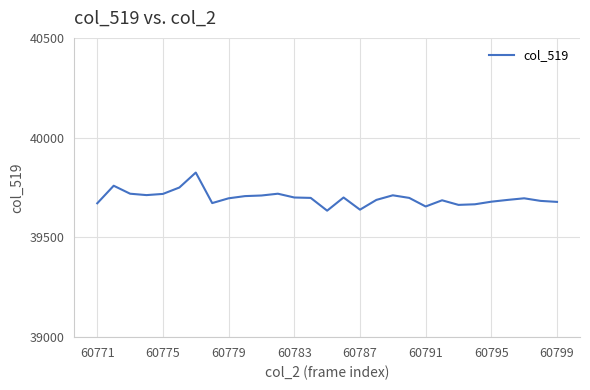

What is the minimum value shown in the chart?

39634